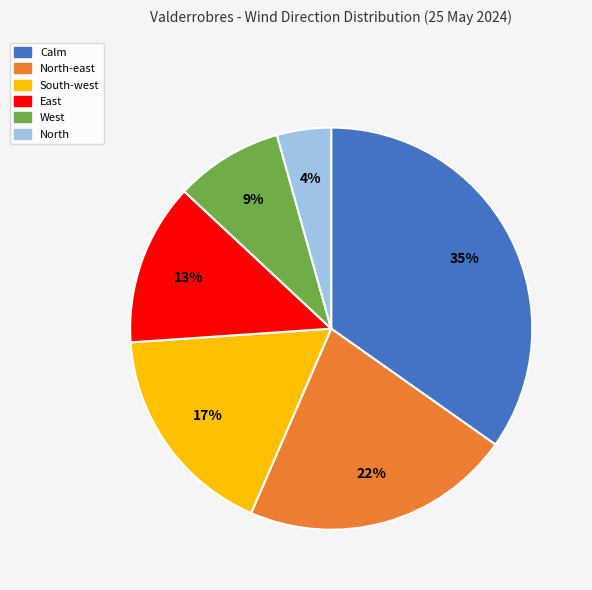

Does any single category account for the majority?

No